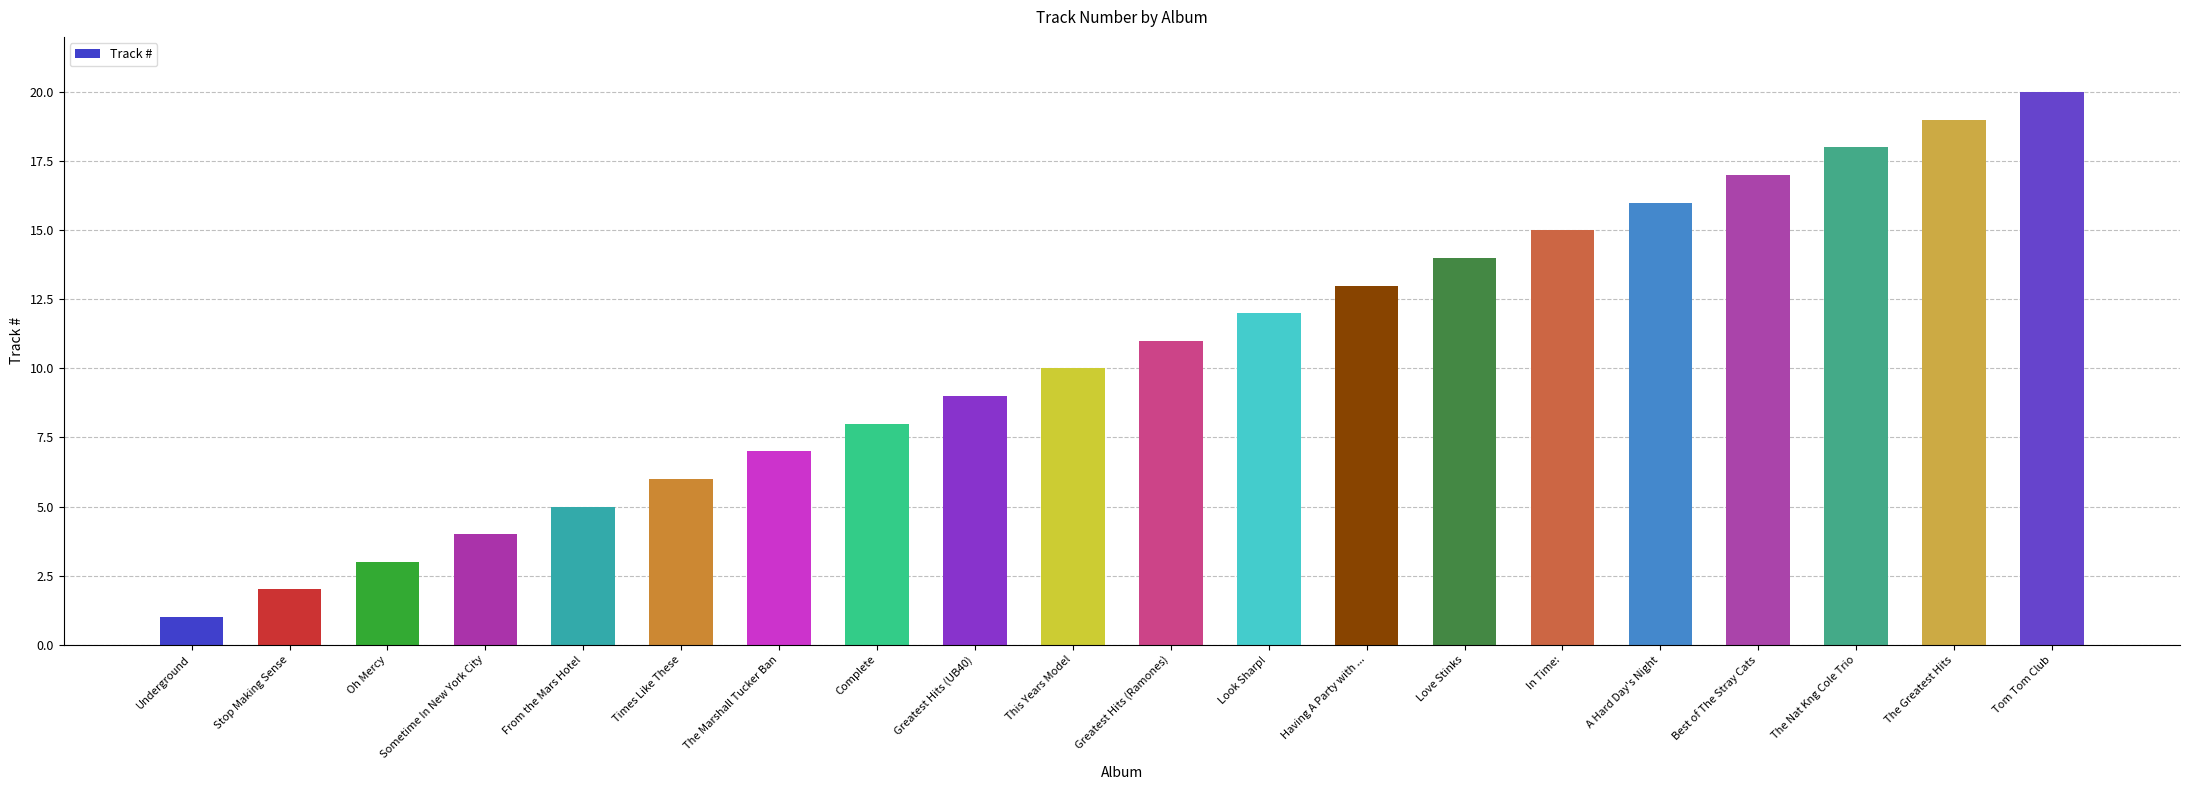

Which category has the highest value across all series?

Tom Tom Club